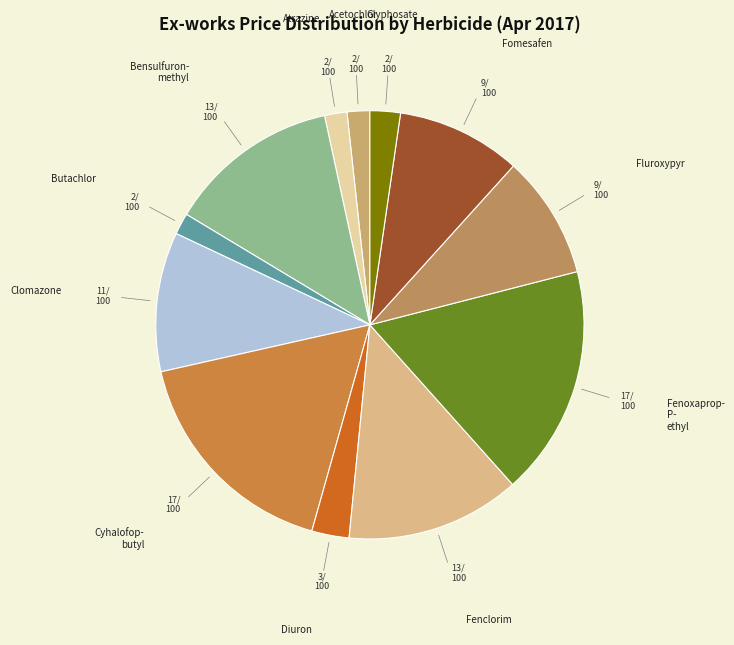

Count the number of slices in the pie.

12